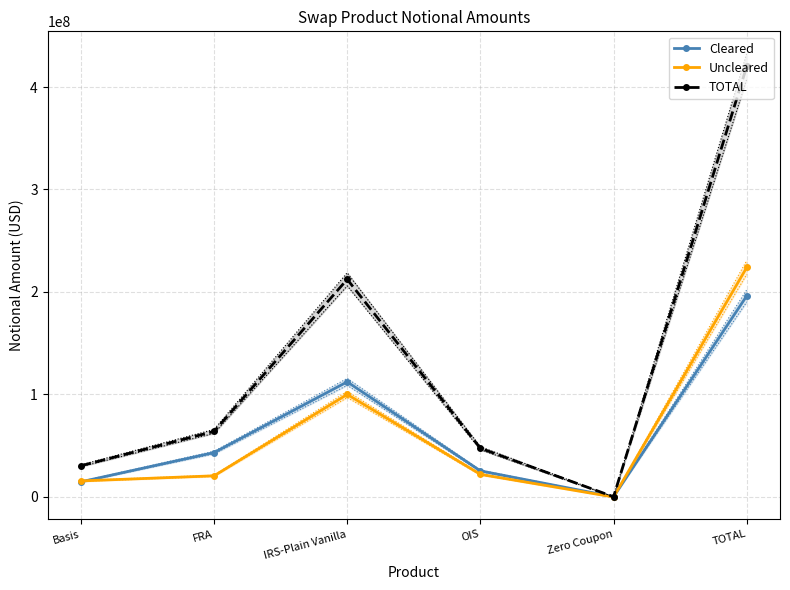

The Cleared series shows 364114 at Zero Coupon. True or false?

False